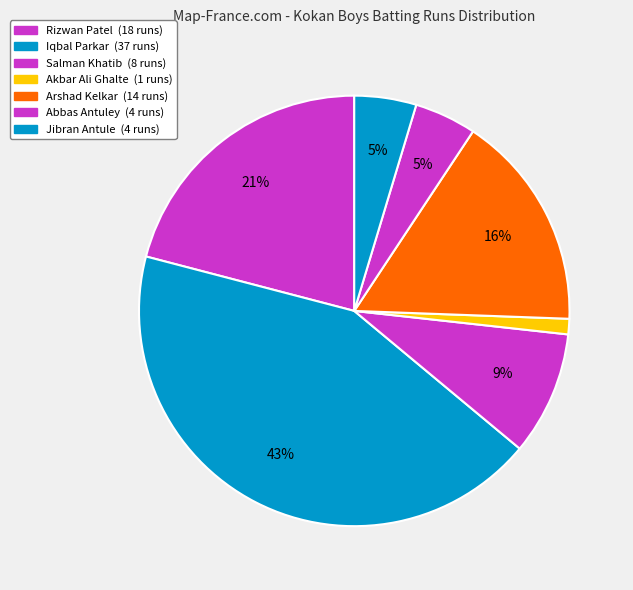

Which category has the biggest portion of the pie?

Iqbal Parkar